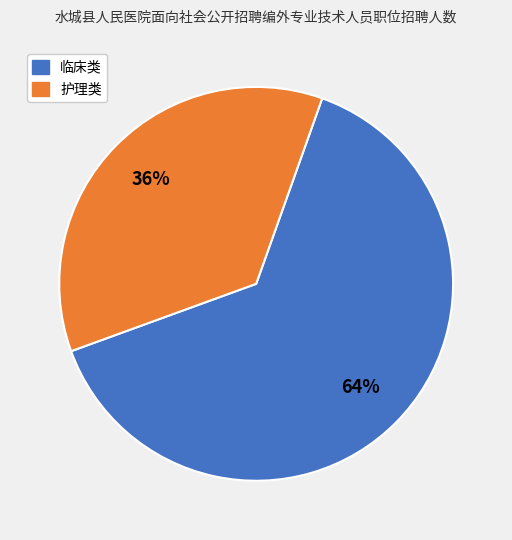

What percentage is the 护理类 slice, to the nearest percent?

36%